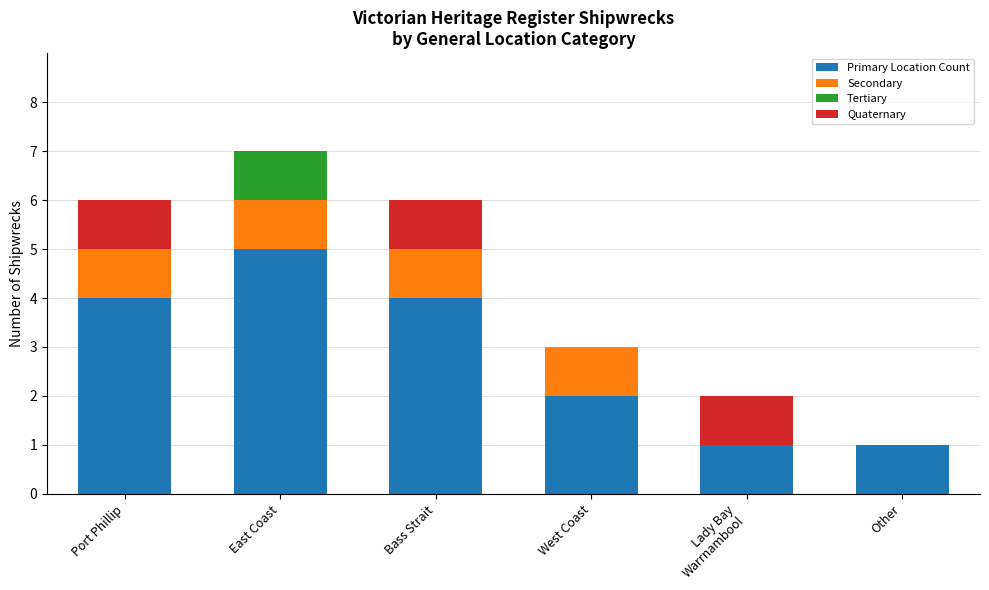

What is the highest value of the Primary Location Count series?

5